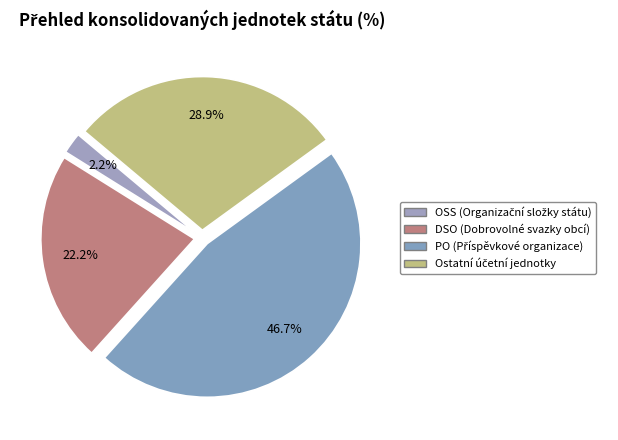

Approximately how many times larger is the value at PO compared to OSS?

21.0